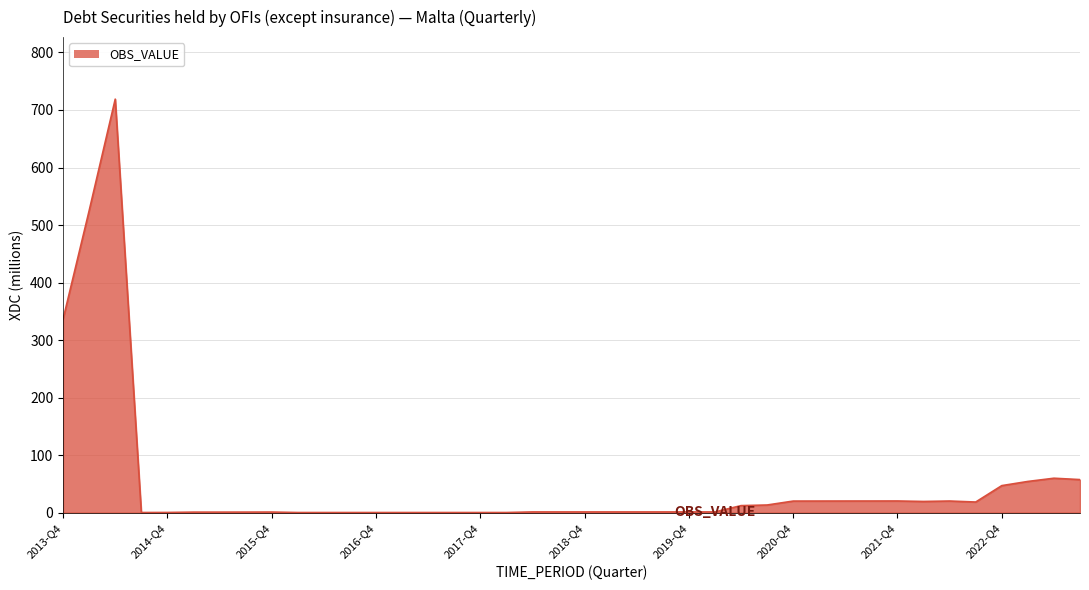

What is the difference between the maximum and minimum values?

718.8